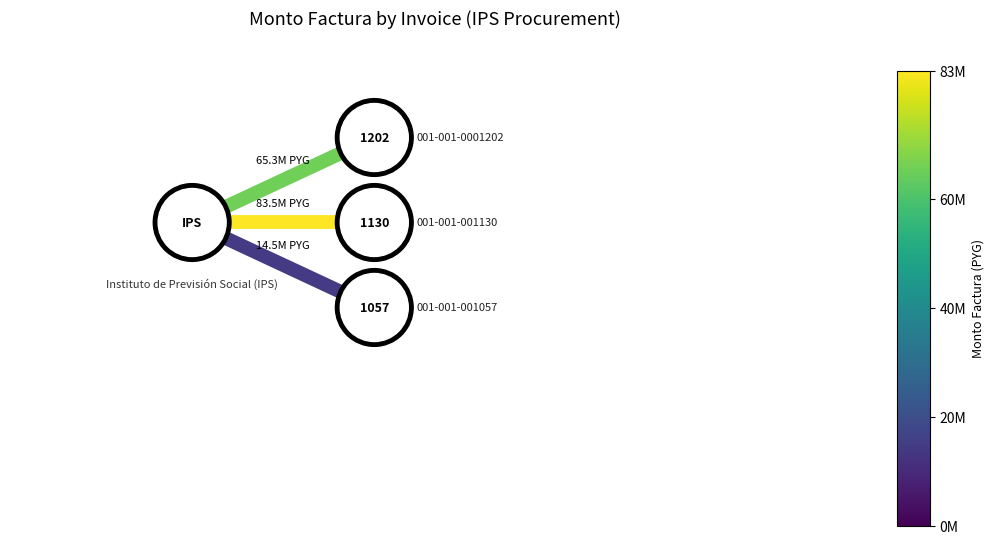

The value of 14.52M at 2 is 0.4. True or false?

False